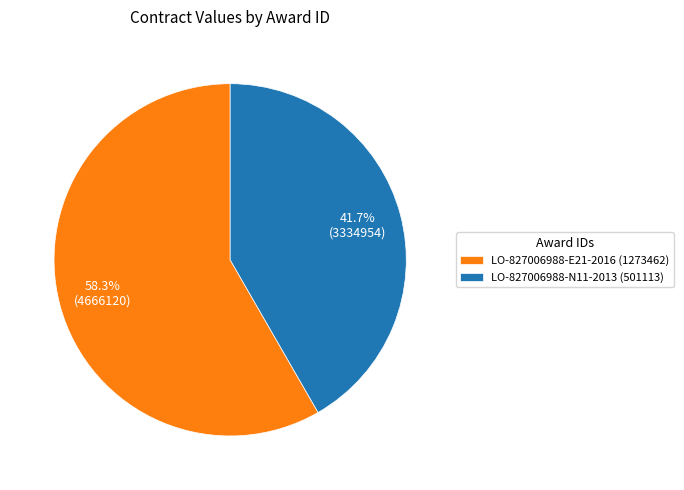

Which has a higher value, LO-827006988-E21-2016 (1273462) or LO-827006988-N11-2013 (501113)?

LO-827006988-E21-2016 (1273462)